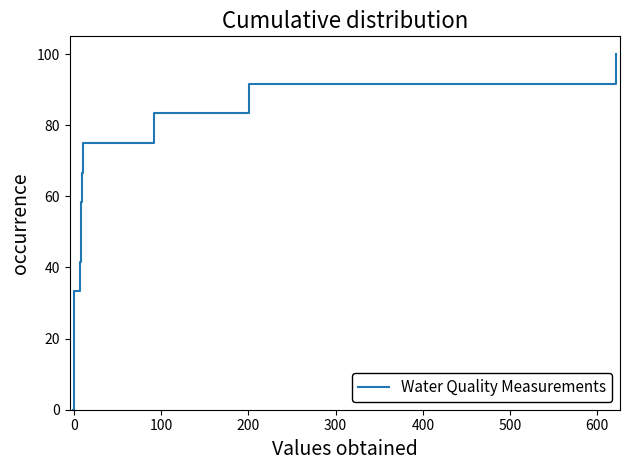

What is the difference between the maximum and minimum values?

100.0